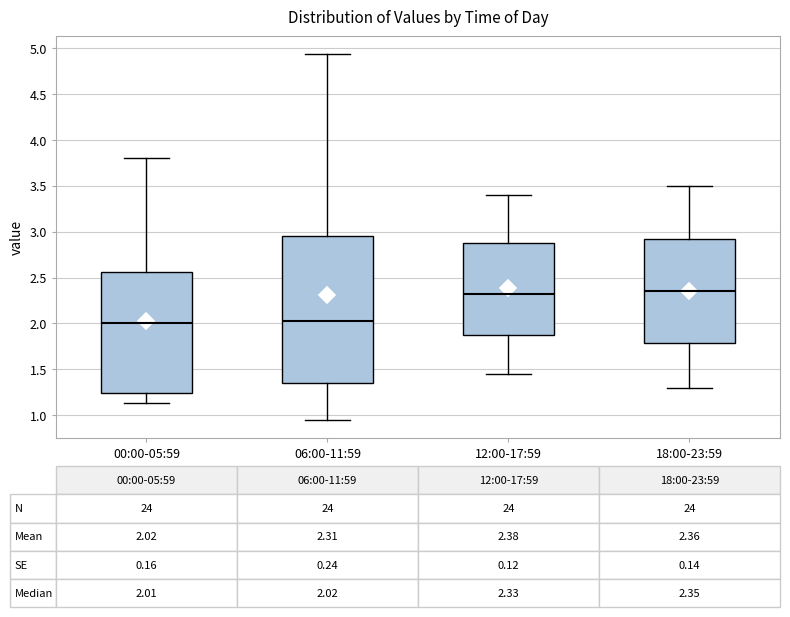

Comparing the boxes themselves (not the whiskers), which one is the tallest?

06:00-11:59